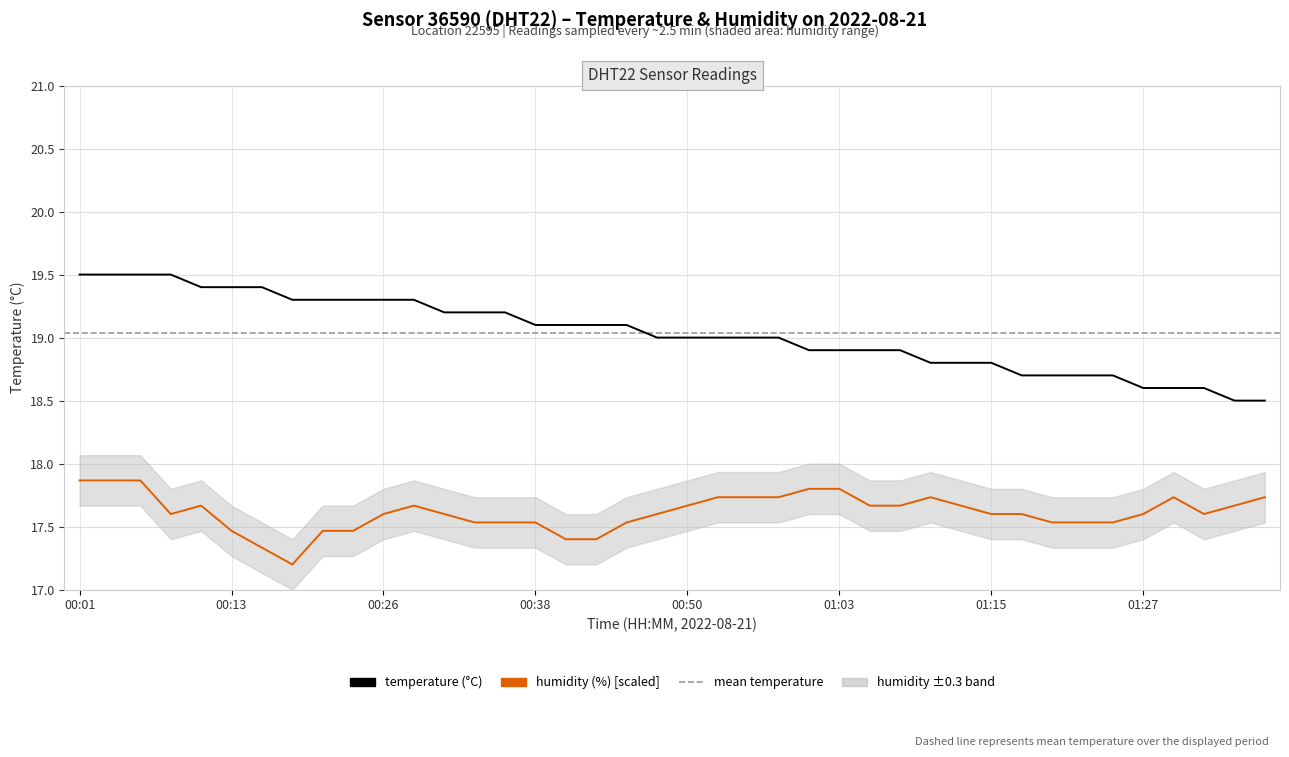

What is the average value of the humidity (scaled) series?

17.6